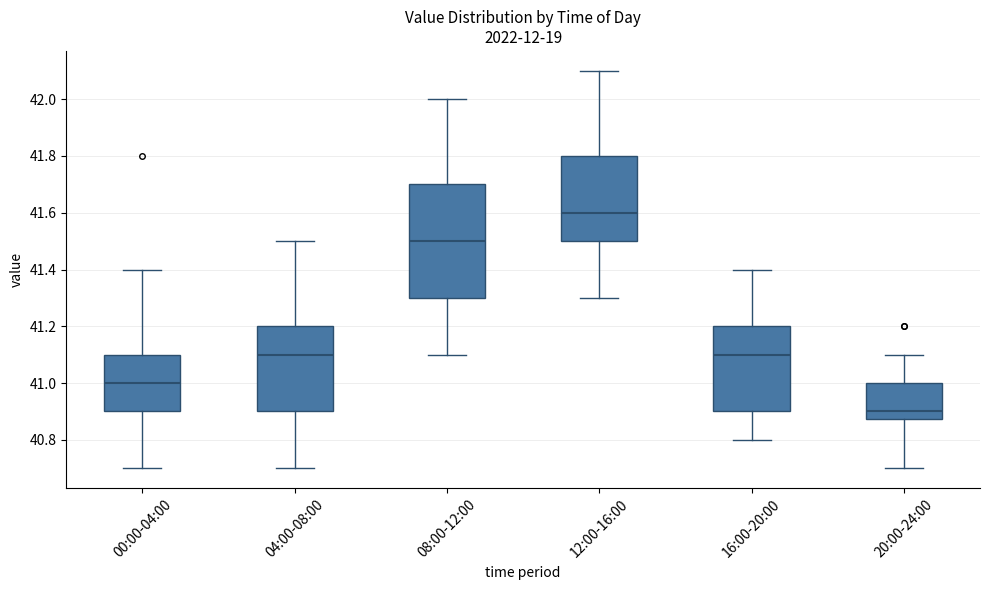

Which box is the tallest, from its lower edge to its upper edge?

08:00-12:00